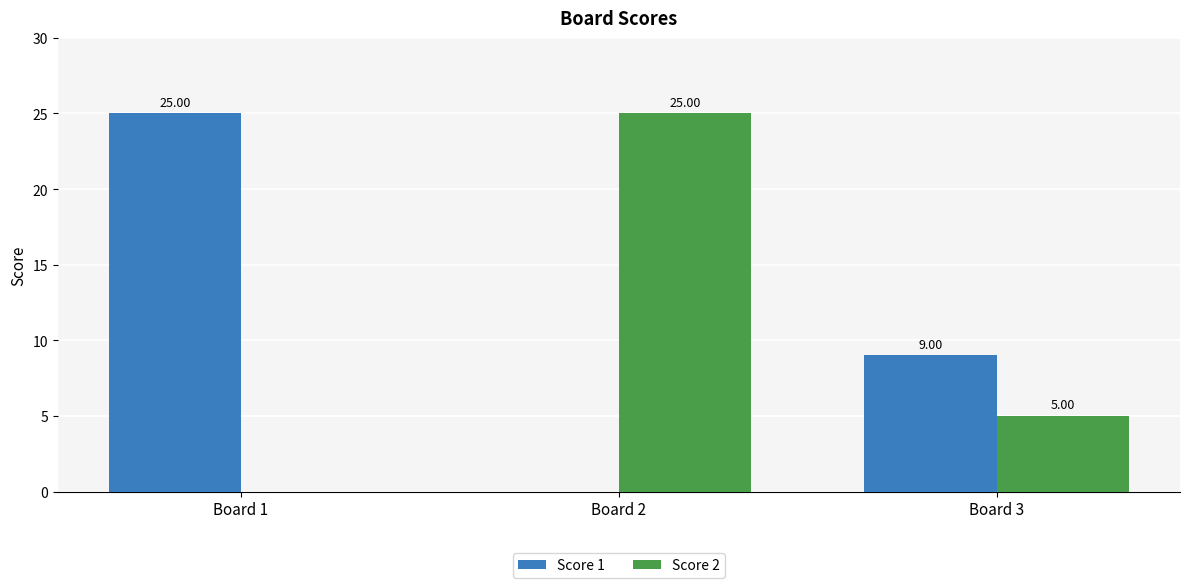

Between Board 2 and Board 3, which series saw the biggest shift?

Score 2